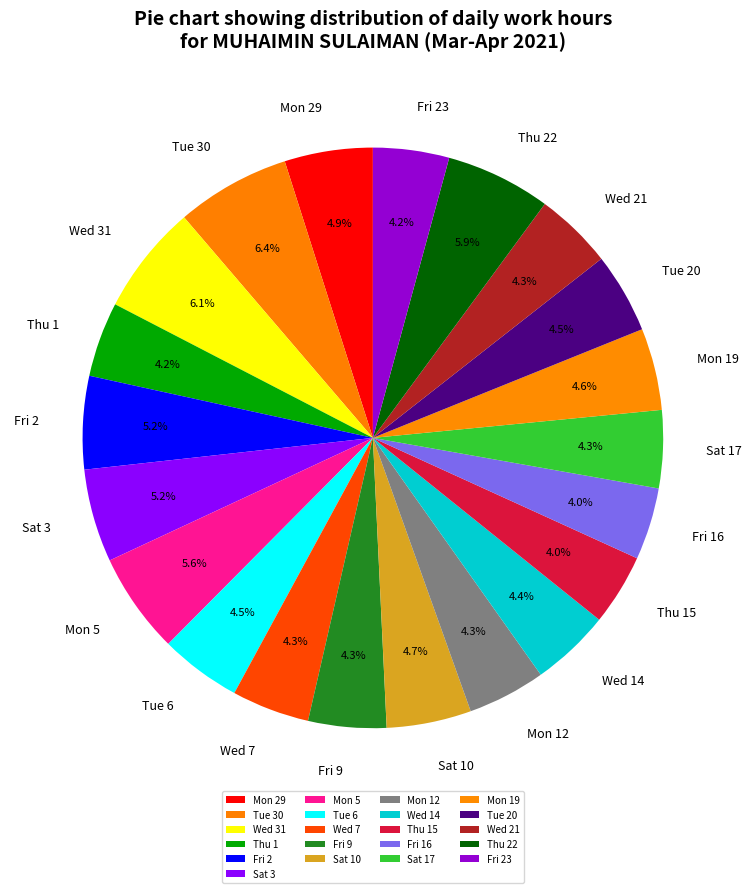

What is the ratio of the value at Thu 15 to the value at Sat 3?

0.8